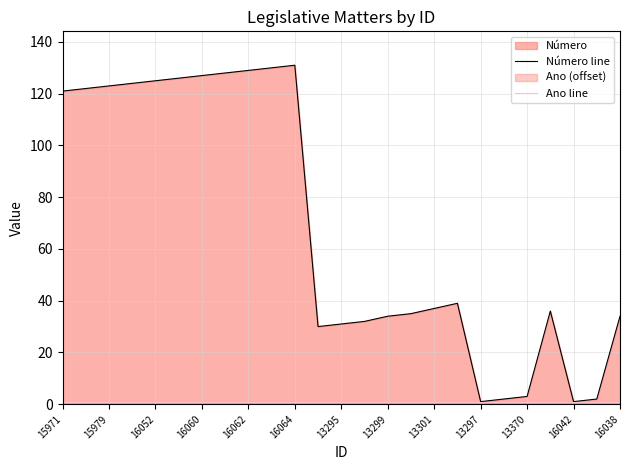

Which series has the largest total across all categories?

Número line